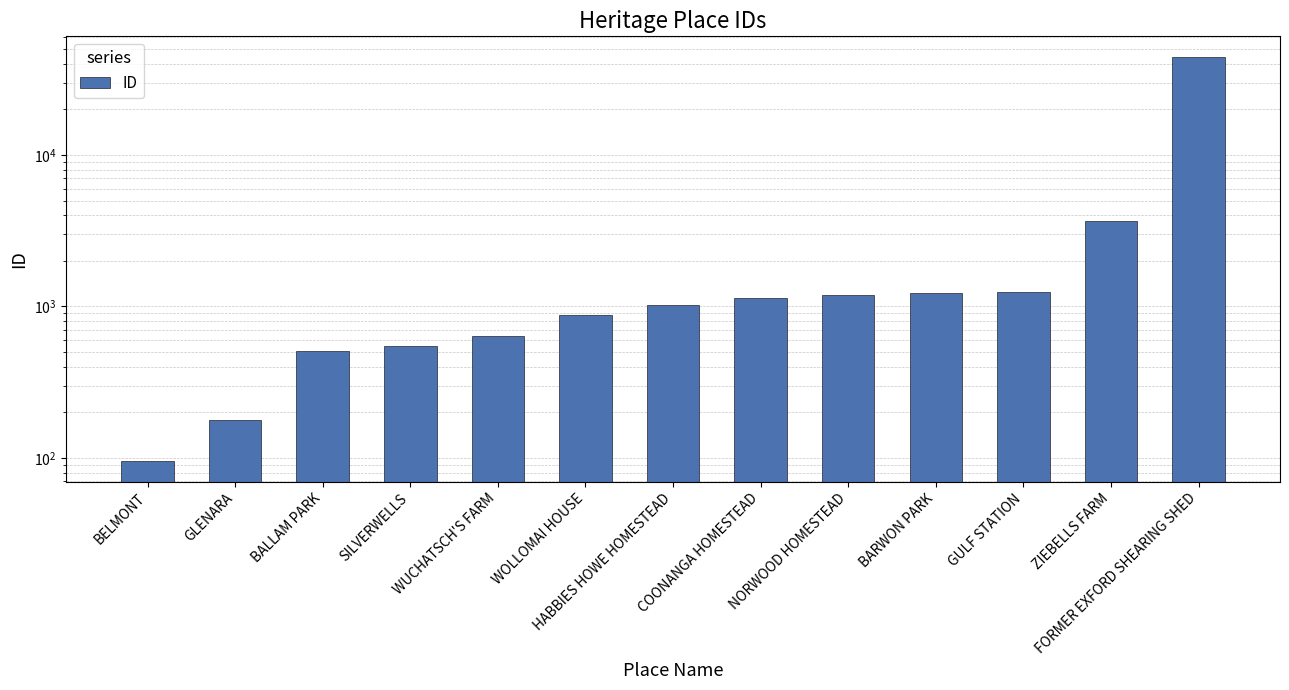

Are the bars horizontal?

No